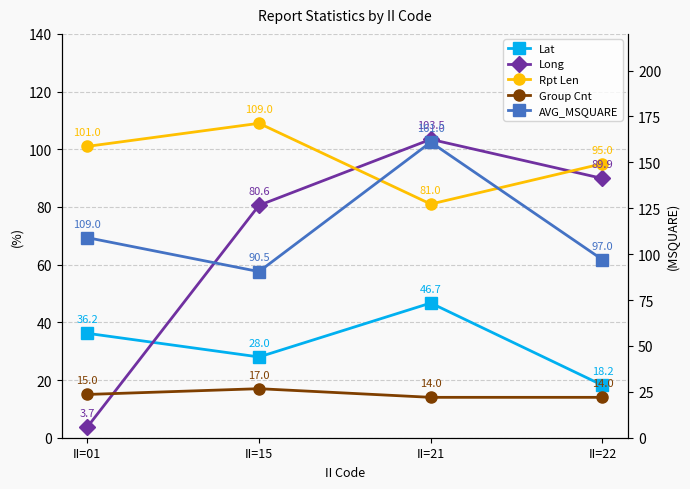

At how many categories does at least one series exceed 123?

1